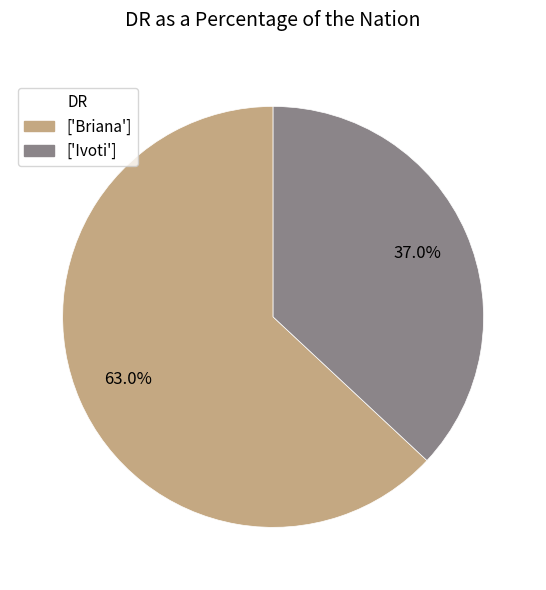

Does any single category account for the majority?

Yes